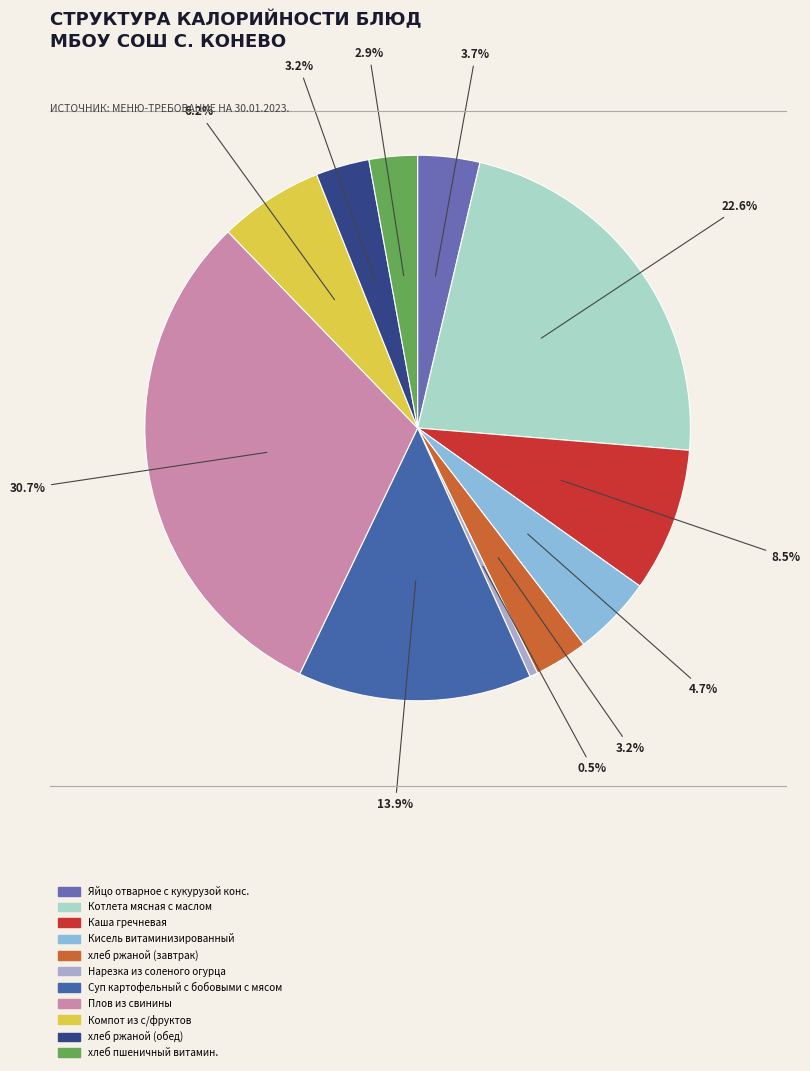

To the nearest percent, what percentage of the pie is Плов из свинины?

31%